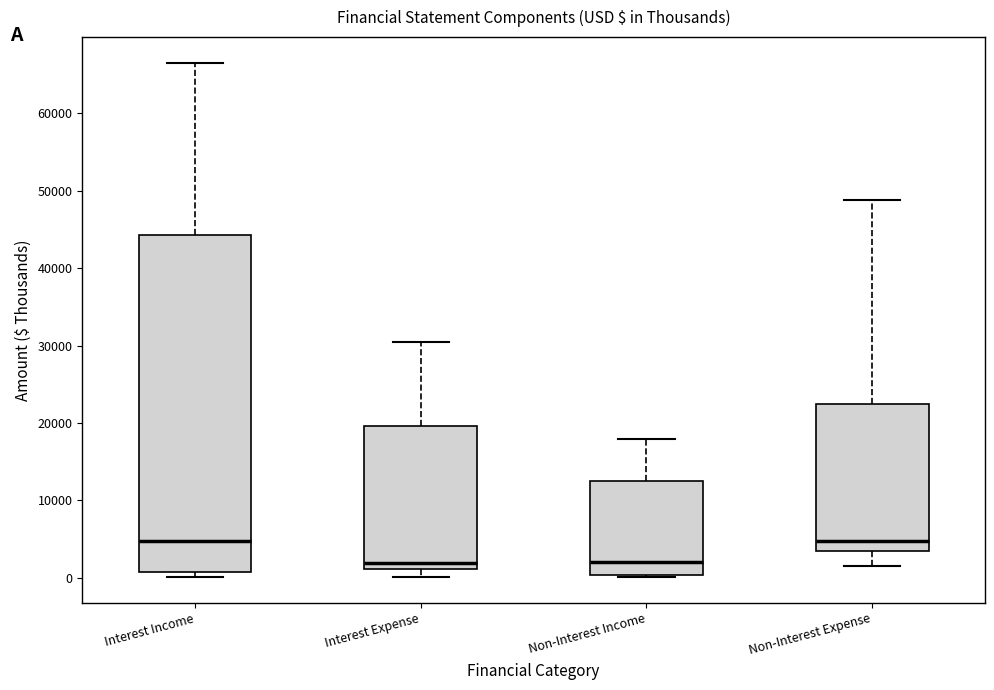

Reading left to right, read every box against the y-axis: the position of its median line, the range the box covers, and the ends of its whiskers. The values are not printed on the chart, so give them approximately, as read against the axis.

Interest Income: median 5000, box 1000 to 44000, whiskers 0 to 67000
Interest Expense: median 2000, box 1000 to 20000, whiskers 0 to 30000
Non-Interest Income: median 2000, box 0 to 12000, whiskers 0 to 18000
Non-Interest Expense: median 5000, box 3000 to 22000, whiskers 2000 to 49000